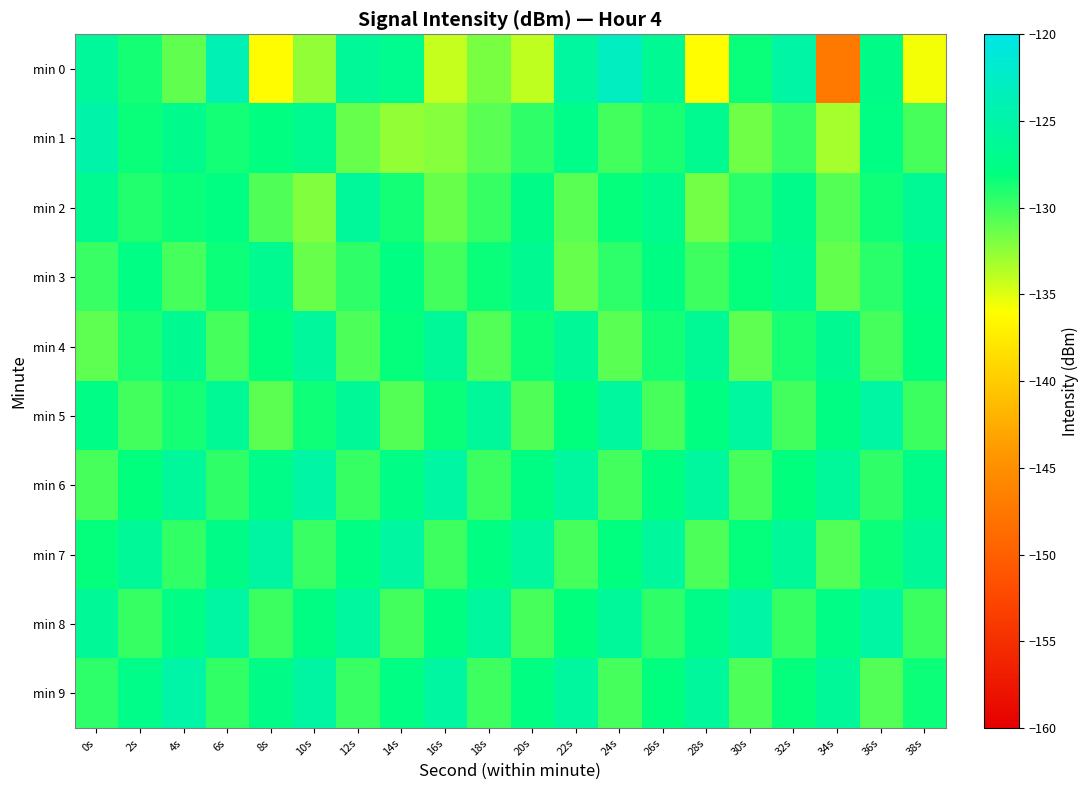

At 28s, list the series in order from largest to smallest.

min 6, min 9, min 4, min 1, min 8, min 5, min 3, min 7, min 2, min 0